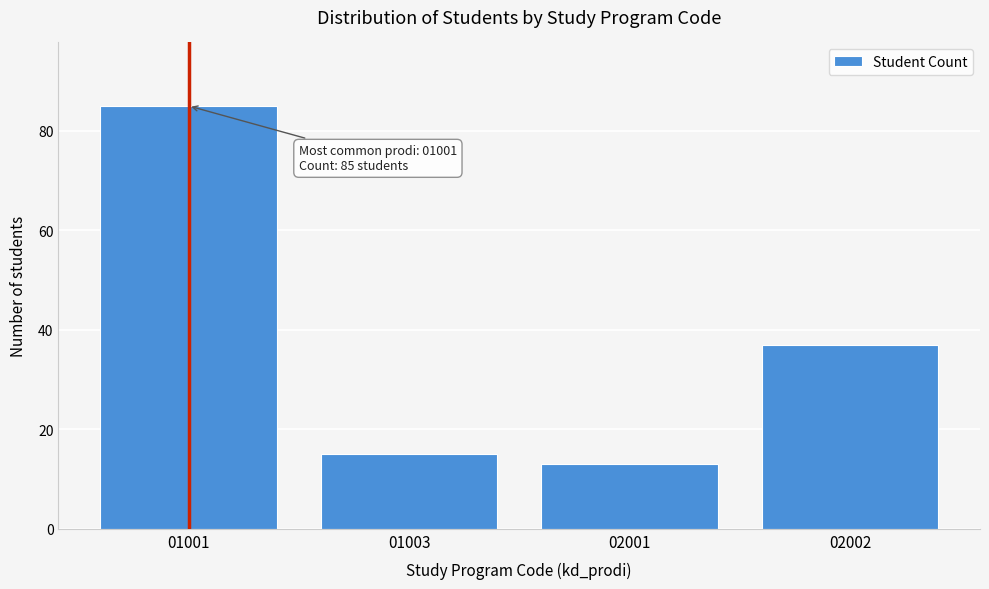

Reading right to left, what are all the values shown in this chart?

37	13	15	85